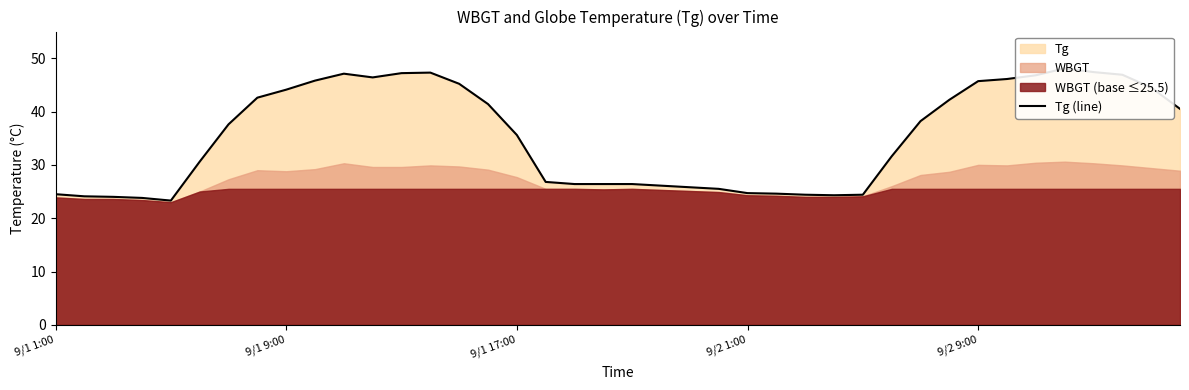

What is the difference between the second highest and second lowest values?

23.6